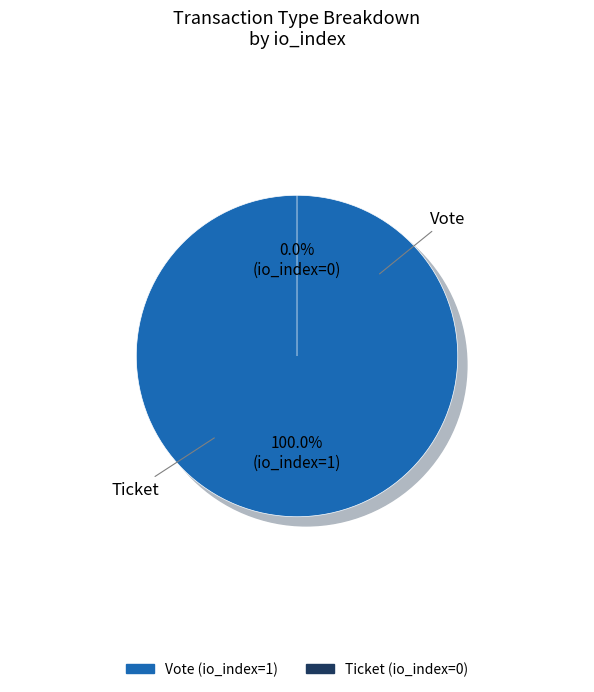

Is there a majority slice in this chart?

Yes